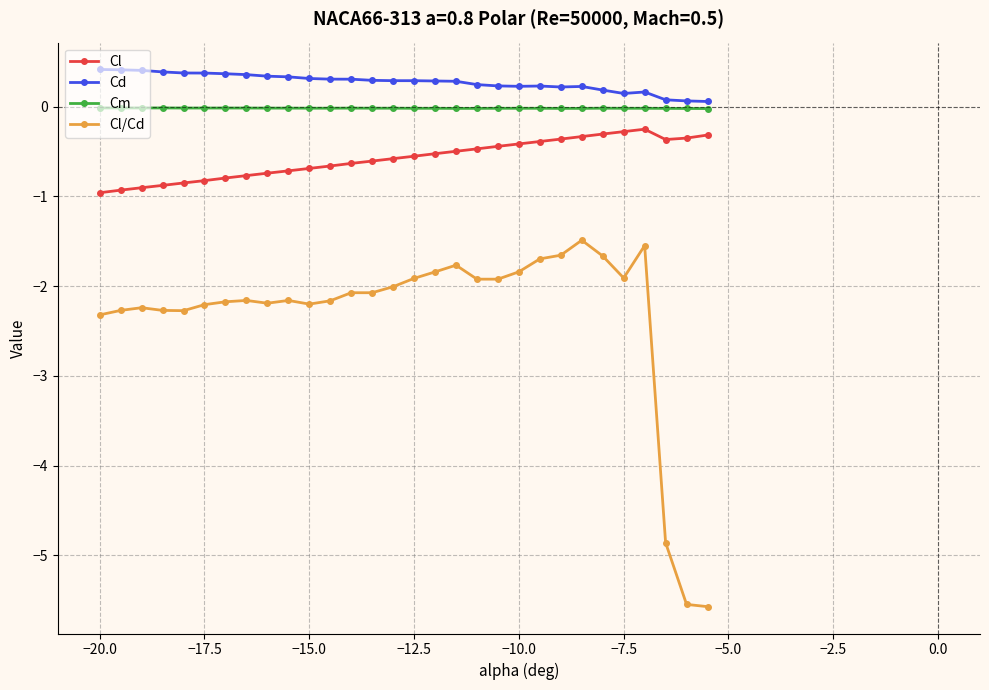

True or false: Cl has more than 0 interior local peaks.

True